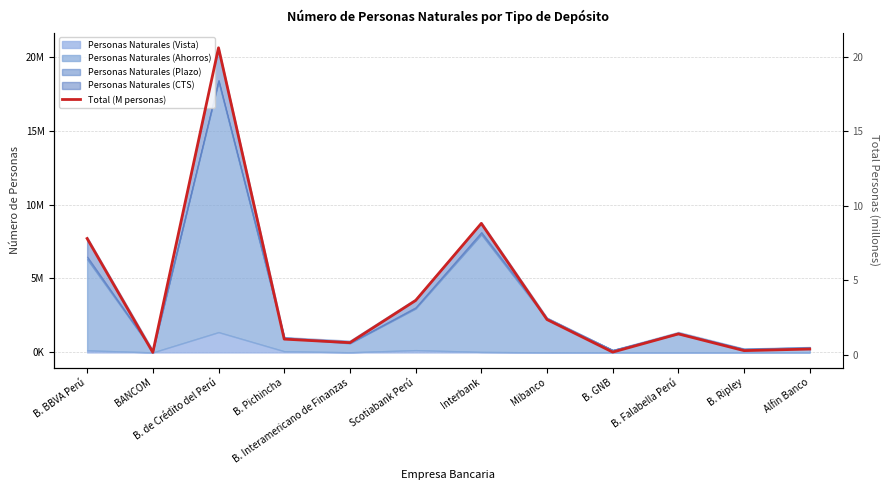

Which category has the lowest value across all series?

BANCOM